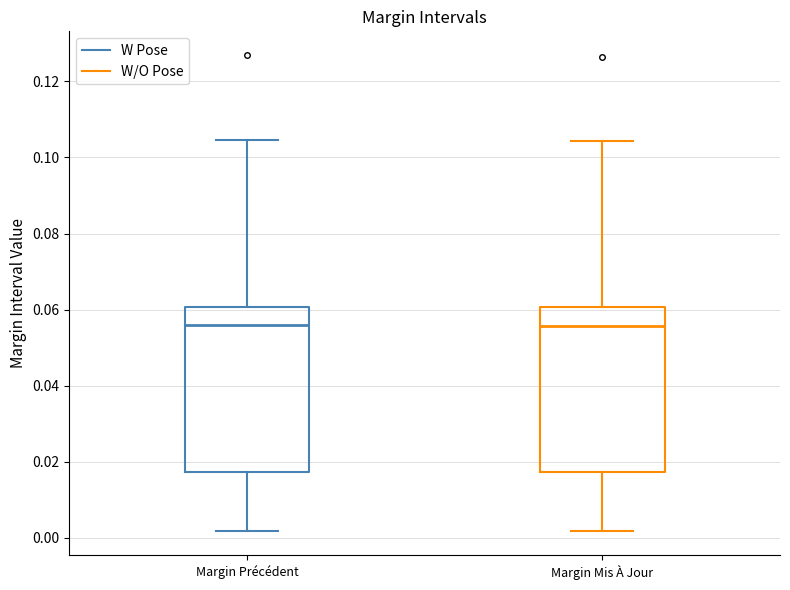

Reading left to right, read every box against the y-axis: the position of its median line, the range the box covers, and the ends of its whiskers. The values are not printed on the chart, so give them approximately, as read against the axis.

Margin Précédent: median 0.056, box 0.018 to 0.060, whiskers 0.002 to 0.104
Margin Mis À Jour: median 0.056, box 0.018 to 0.060, whiskers 0.002 to 0.104